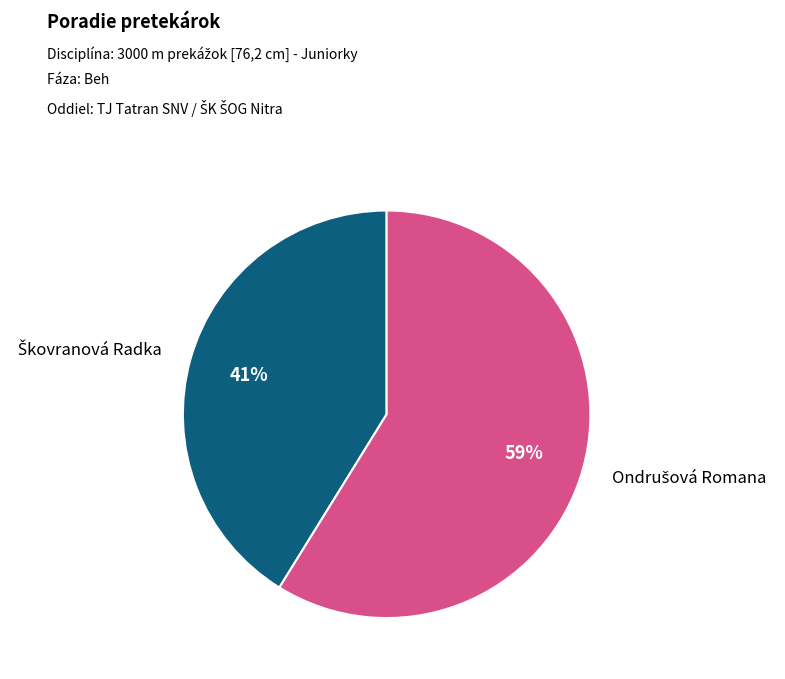

To the nearest percent, what is the difference between the largest and smallest slice percentages?

18%